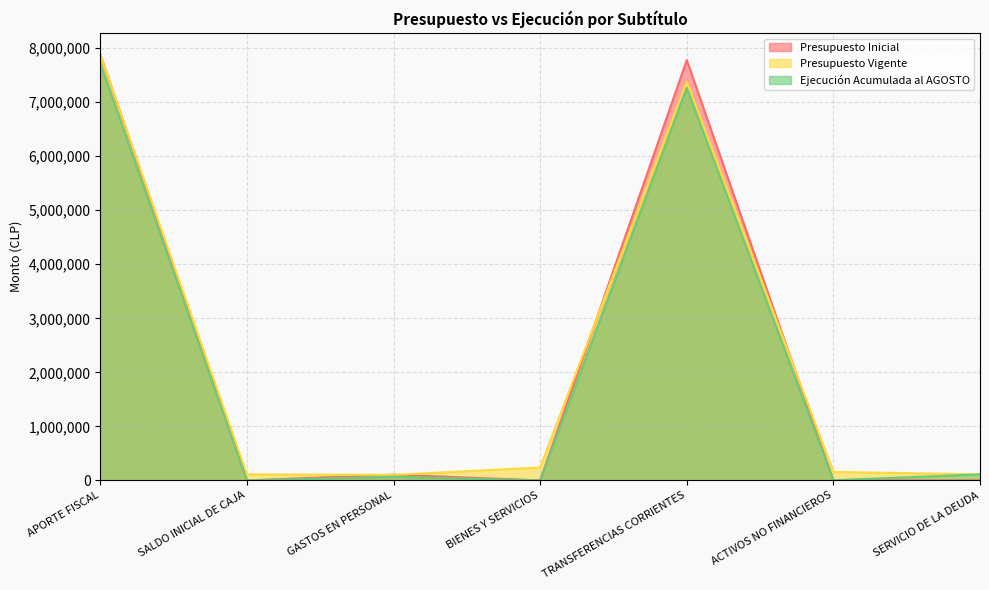

How many interior local peaks does the Ejecución Acumulada al AGOSTO series have?

2